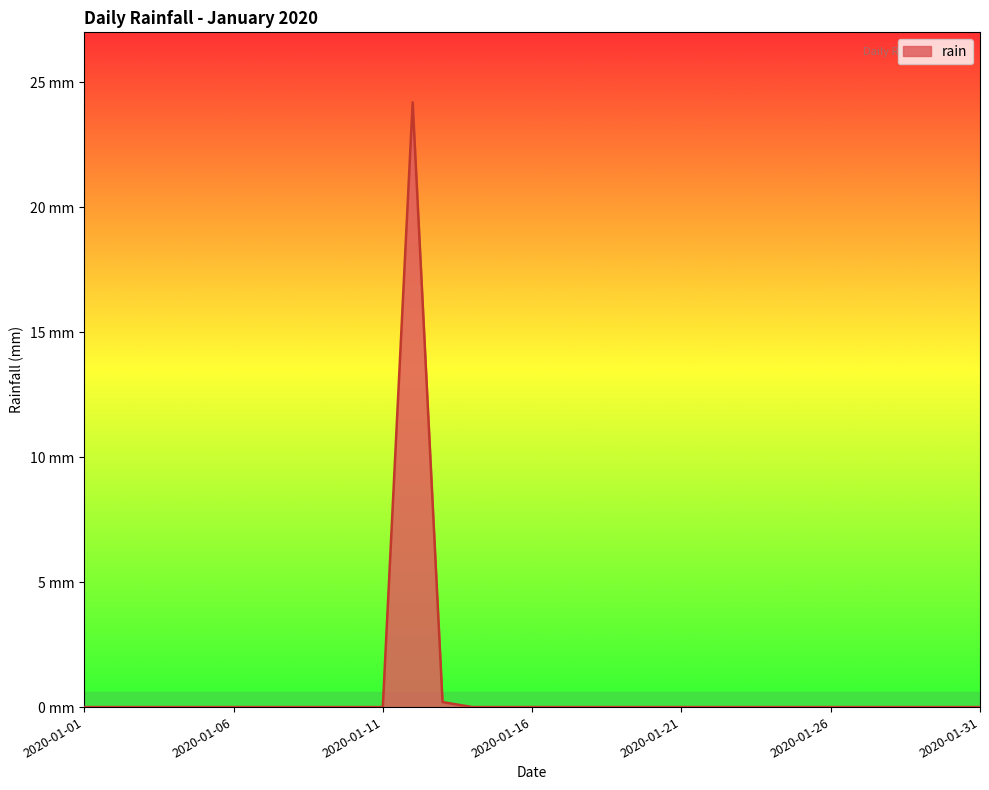

Does the chart have visible grid lines?

No